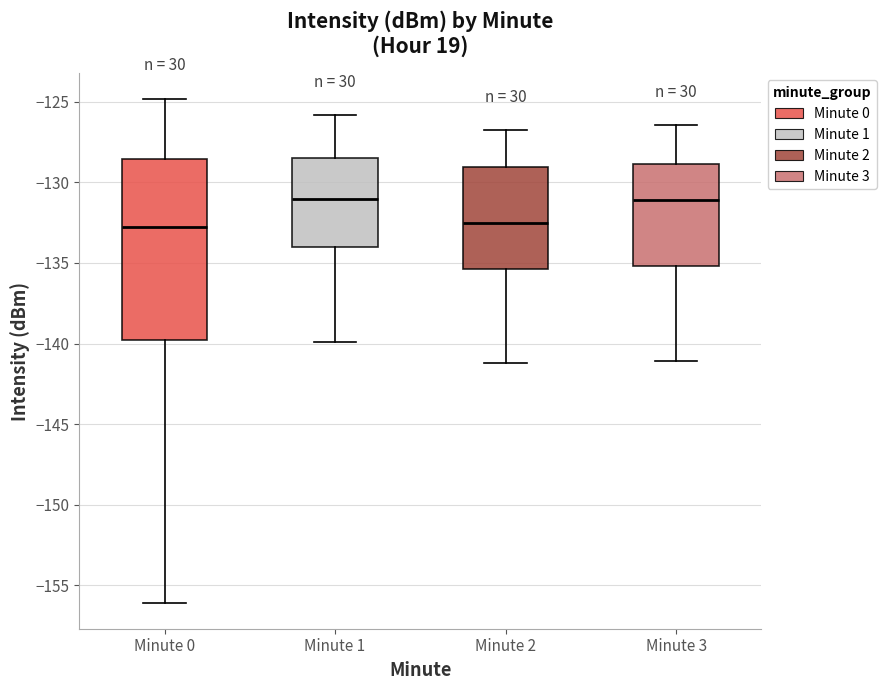

Reading left to right, transcribe this box plot: for each box, give where its median line is, the range the box spans, and where its two whiskers end, as read against the y-axis. The values are not printed on the chart, so give them approximately, as read against the axis.

Minute 0: median -133.0, box -140.0 to -128.5, whiskers -156.0 to -125.0
Minute 1: median -131.0, box -134.0 to -128.5, whiskers -140.0 to -126.0
Minute 2: median -132.5, box -135.5 to -129.0, whiskers -141.0 to -127.0
Minute 3: median -131.0, box -135.0 to -129.0, whiskers -141.0 to -126.5